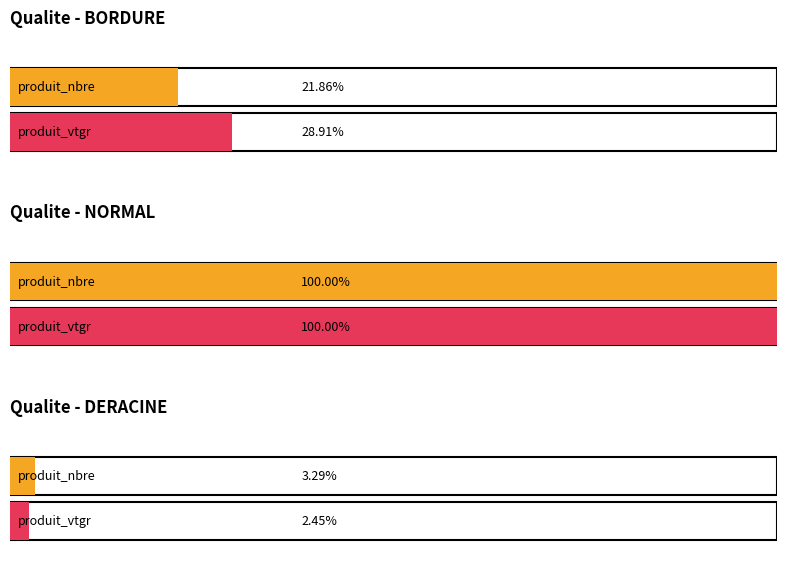

Which series has the largest total across all categories?

produit_vtgr